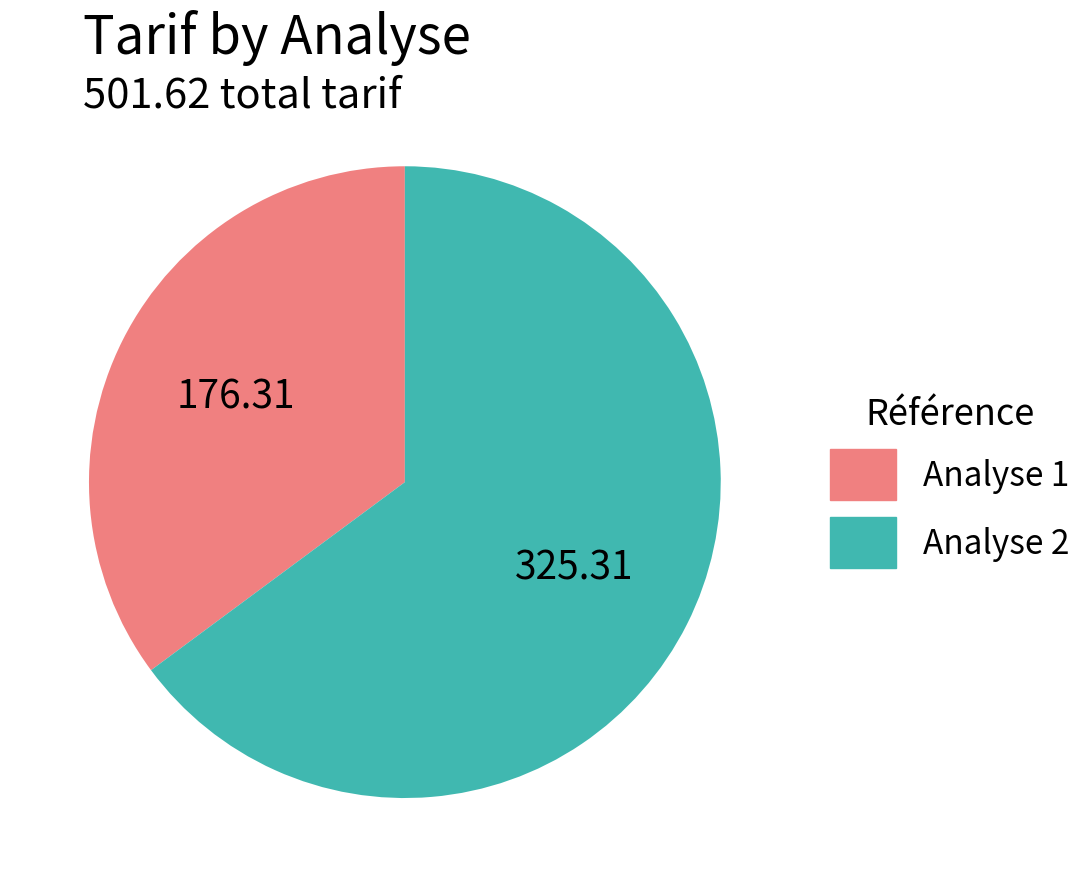

The Analyse 1 slice represents 35% of the pie. True or false?

True